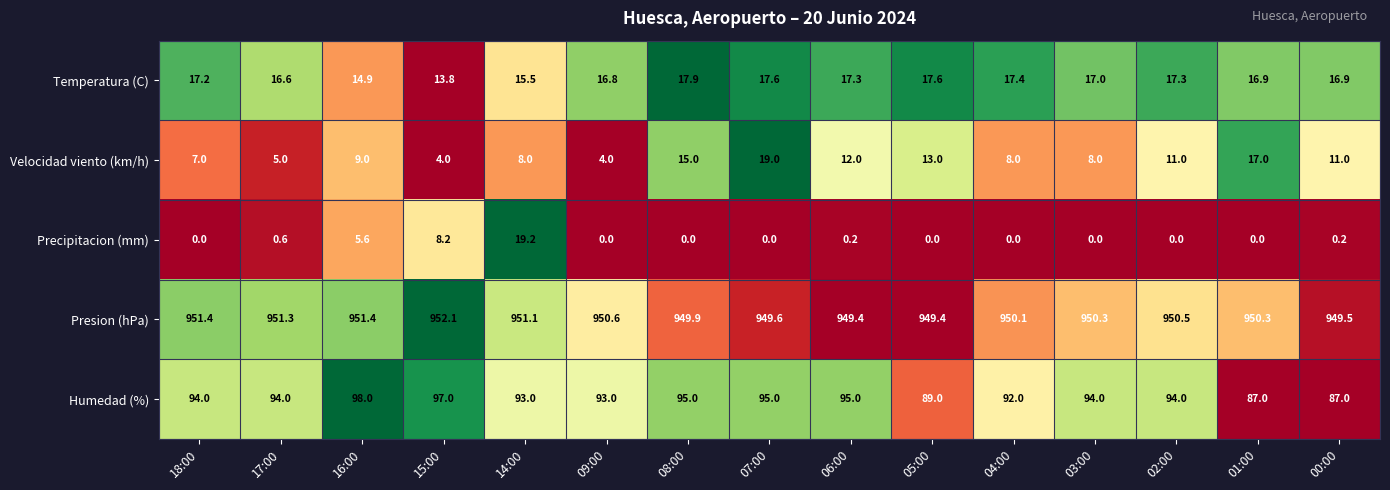

At how many categories does at least one series exceed 0?

15